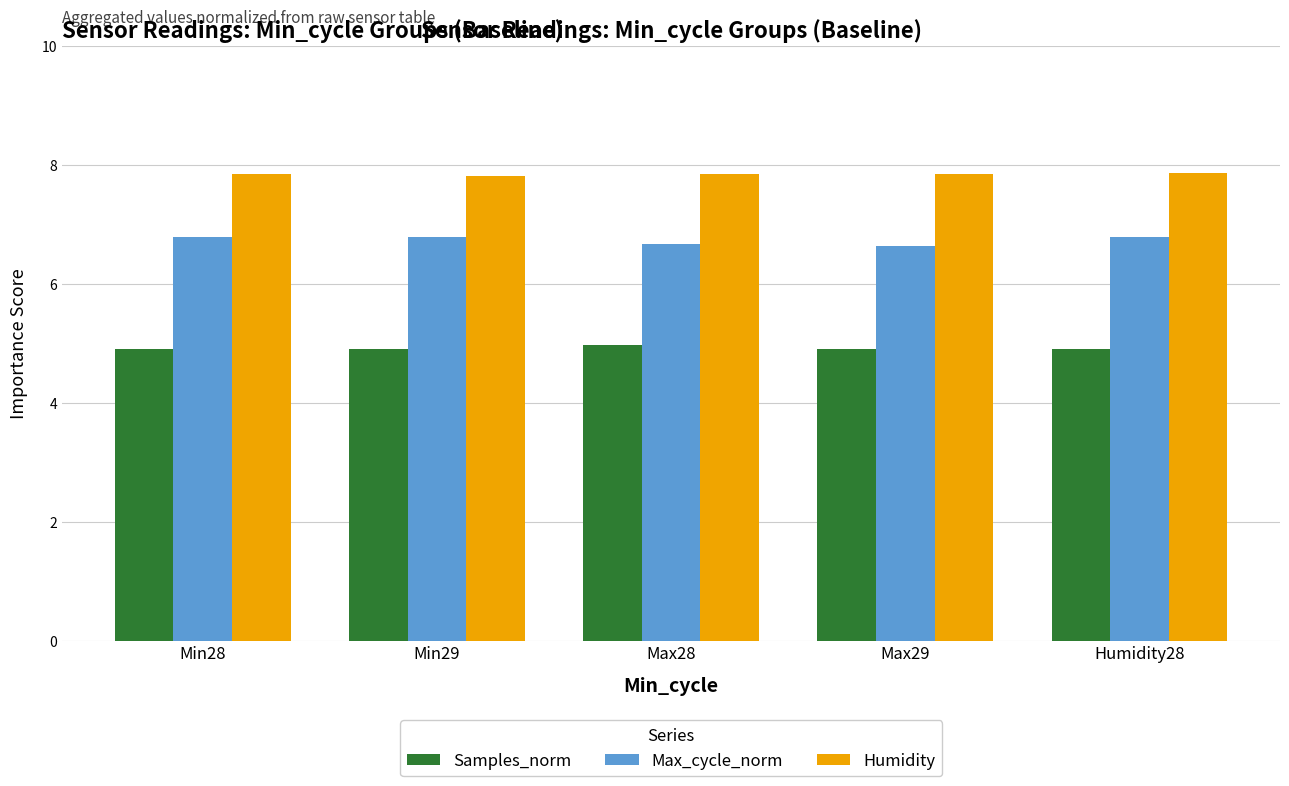

What is the highest value of the Humidity series?

7.9